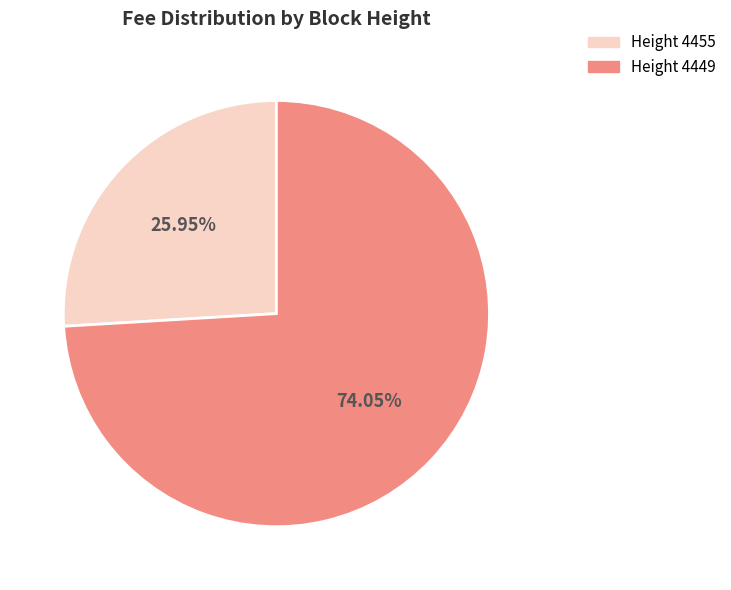

Is there any slice that represents more than half of the pie?

Yes